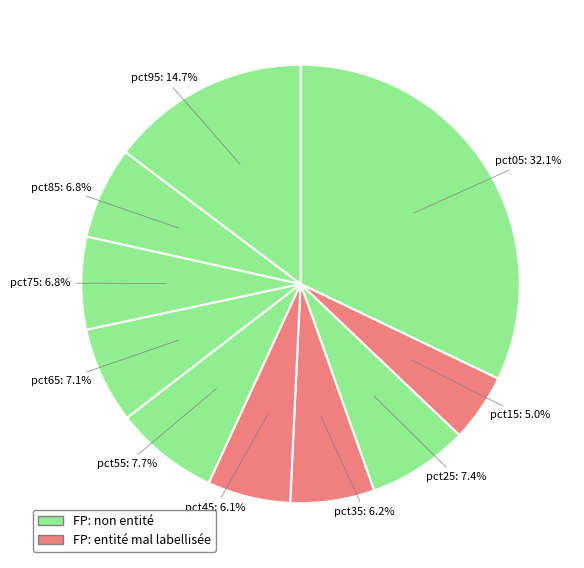

What is the largest slice in the pie chart?

pct05